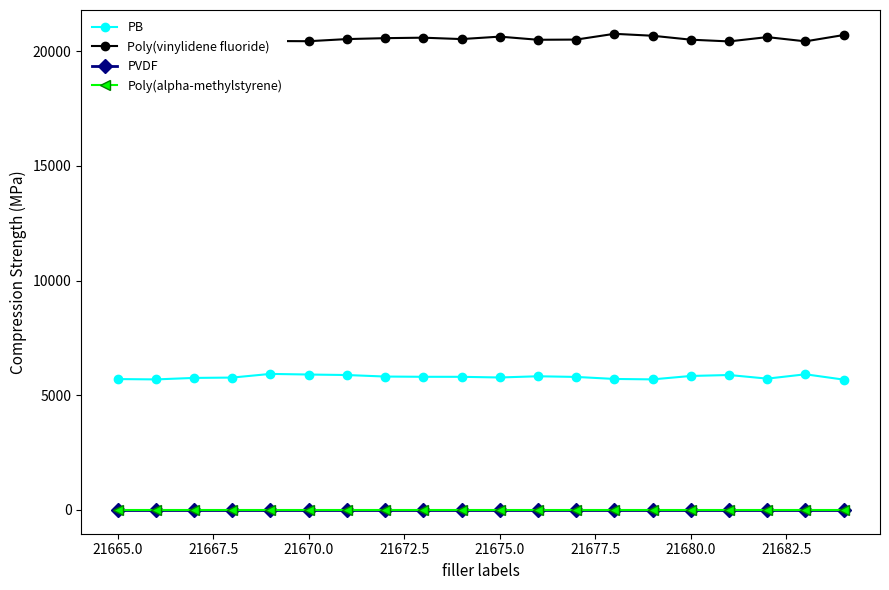

Which series has the largest range (max minus min)?

Poly(vinylidene fluoride)